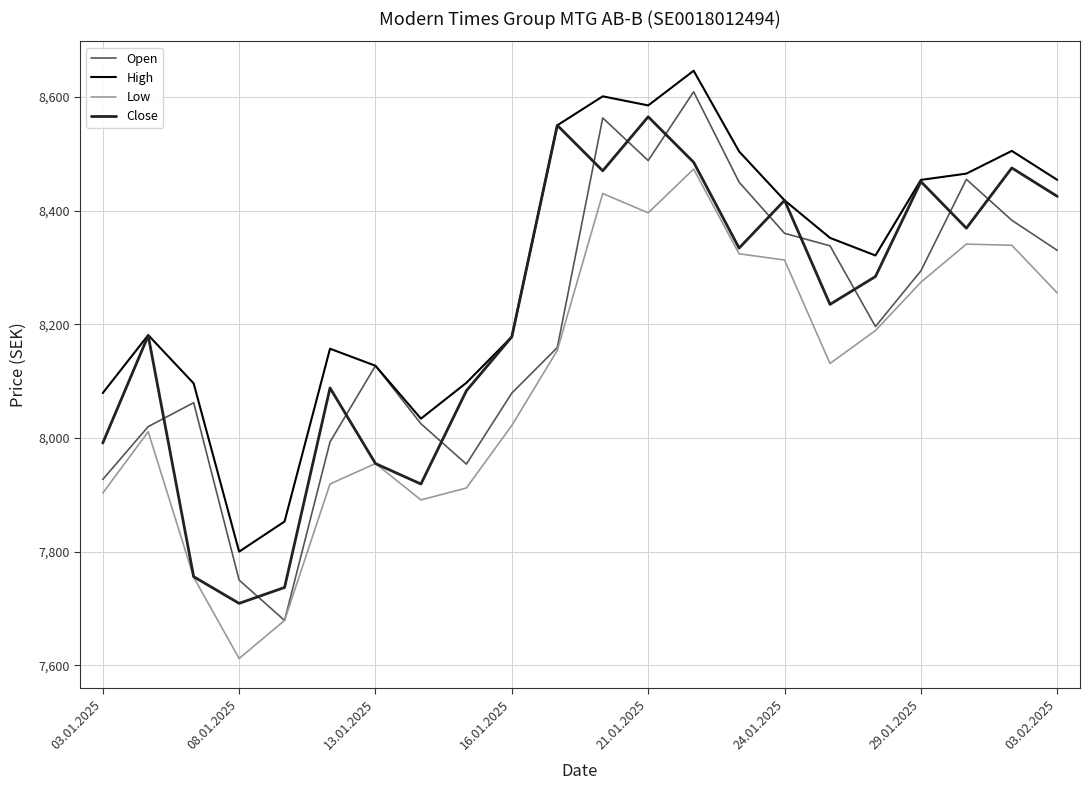

Which series has the widest spread of values?

Open